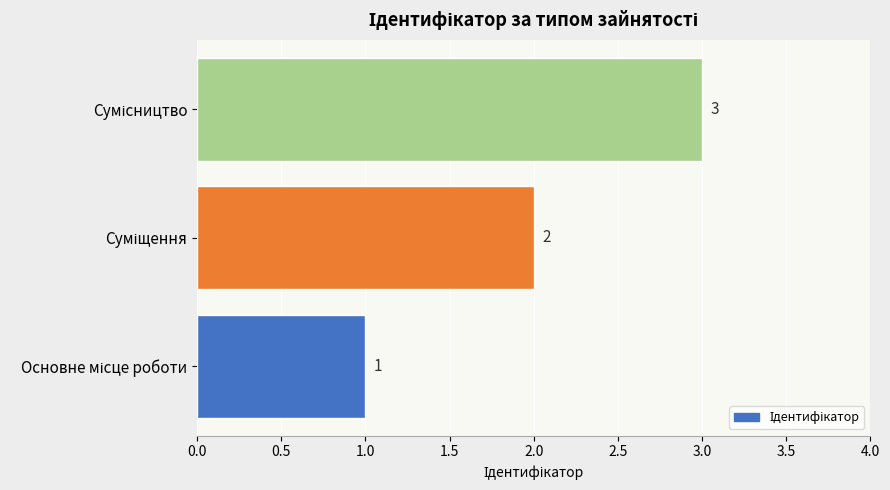

Count the values in the range 1 to 3.

3